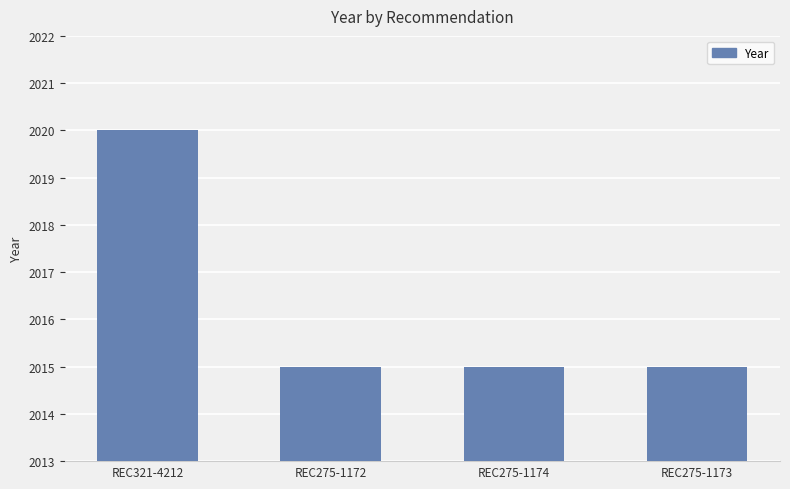

What is the maximum value shown in the chart?

2020